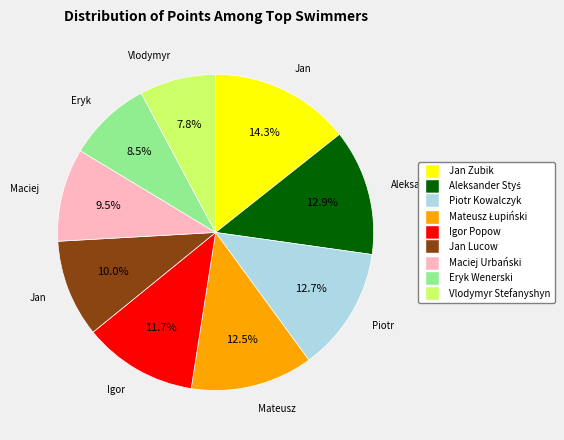

Approximately how many times larger is the value at Igor Popow compared to Jan Zubik?

0.8